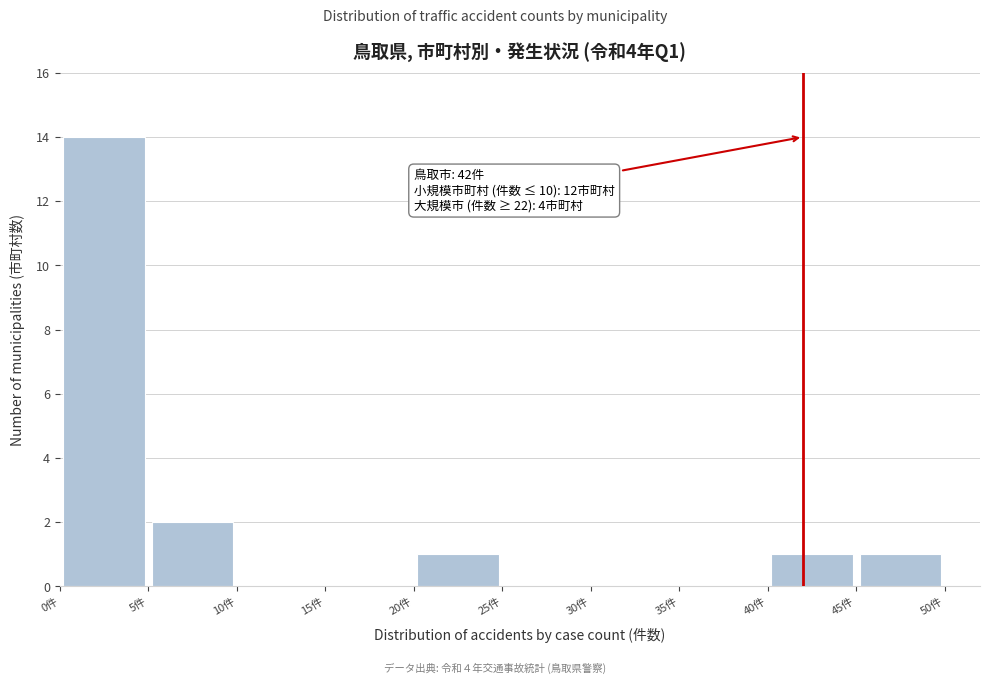

Which range on the x-axis has the tallest bar?

0 to 5